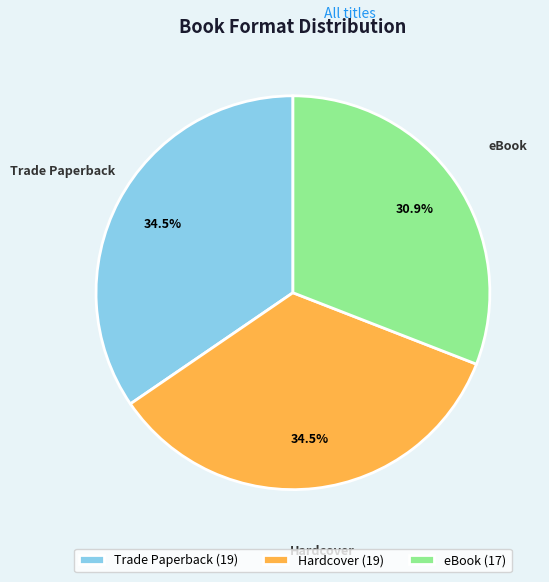

To the nearest percent, what is the average slice percentage?

33%